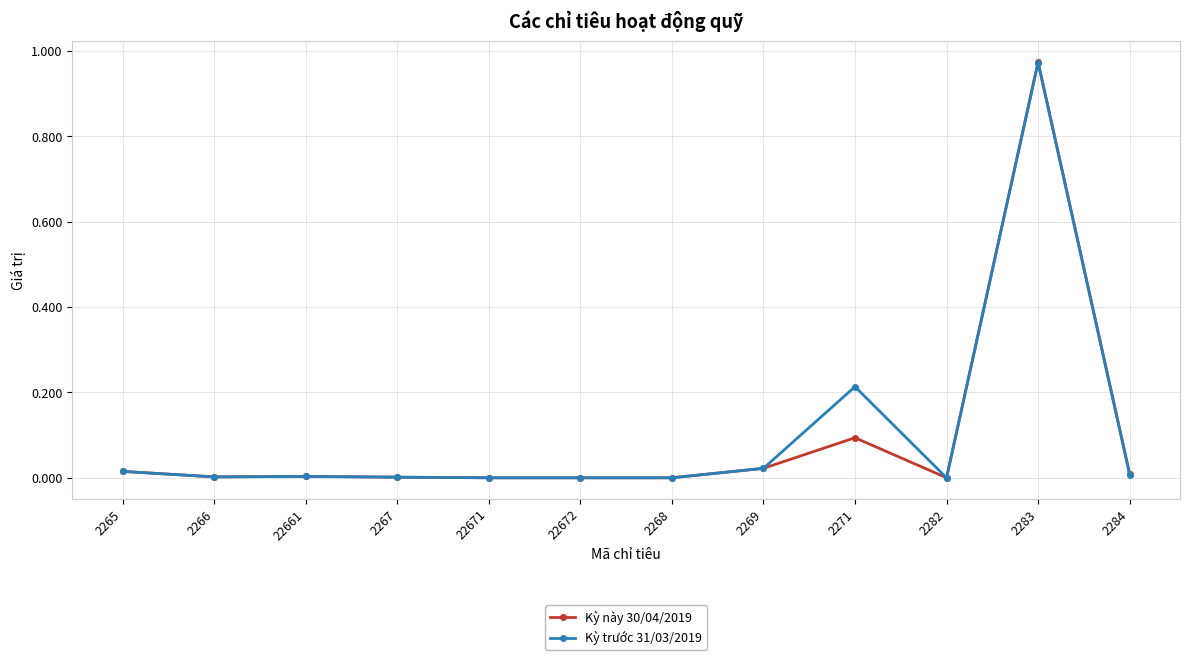

The Kỳ trước 31/03/2019 series shows 0.5 at 2283. True or false?

False